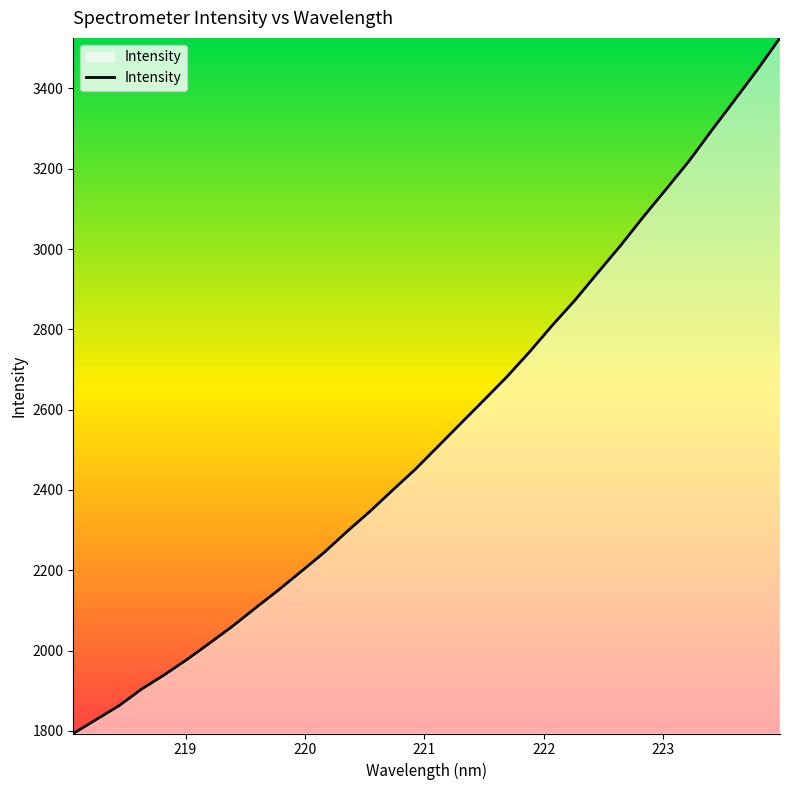

How many distinct data groups are displayed?

1